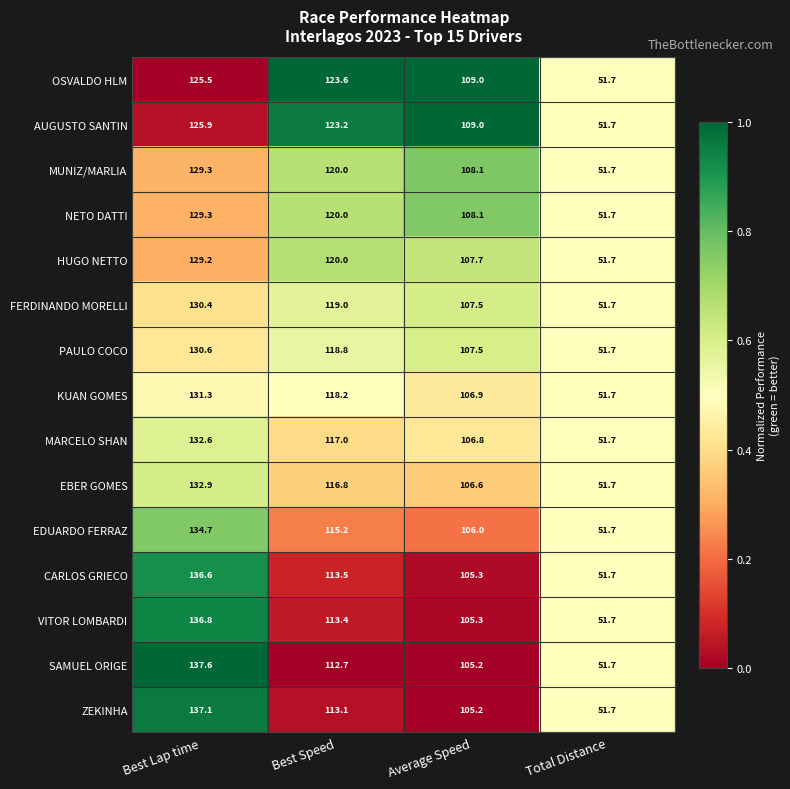

At which label is EBER GOMES closest to 92?

Average Speed